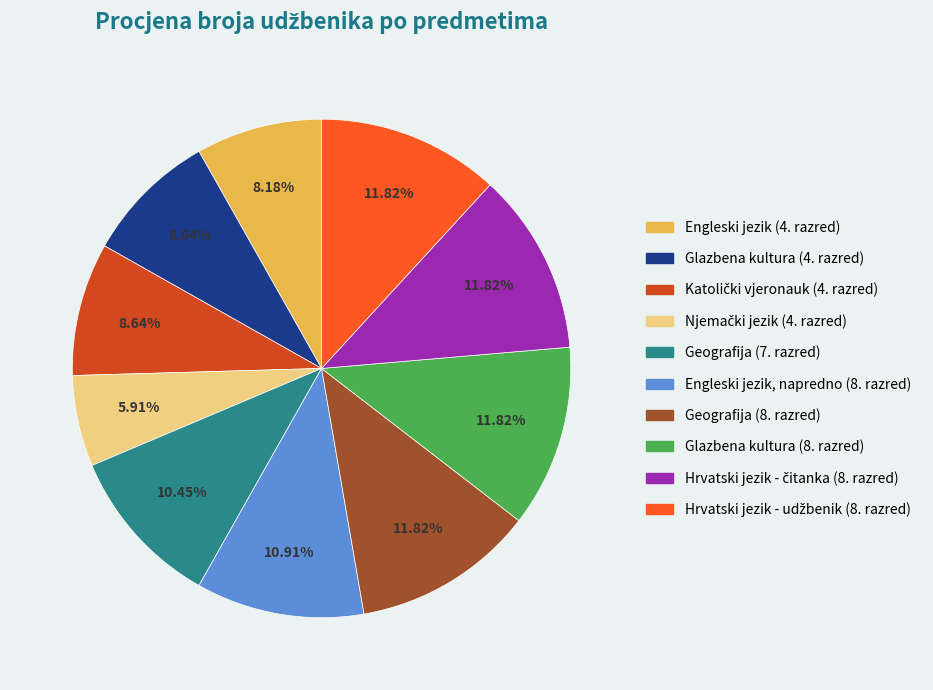

To the nearest percent, what is the average slice percentage?

10%